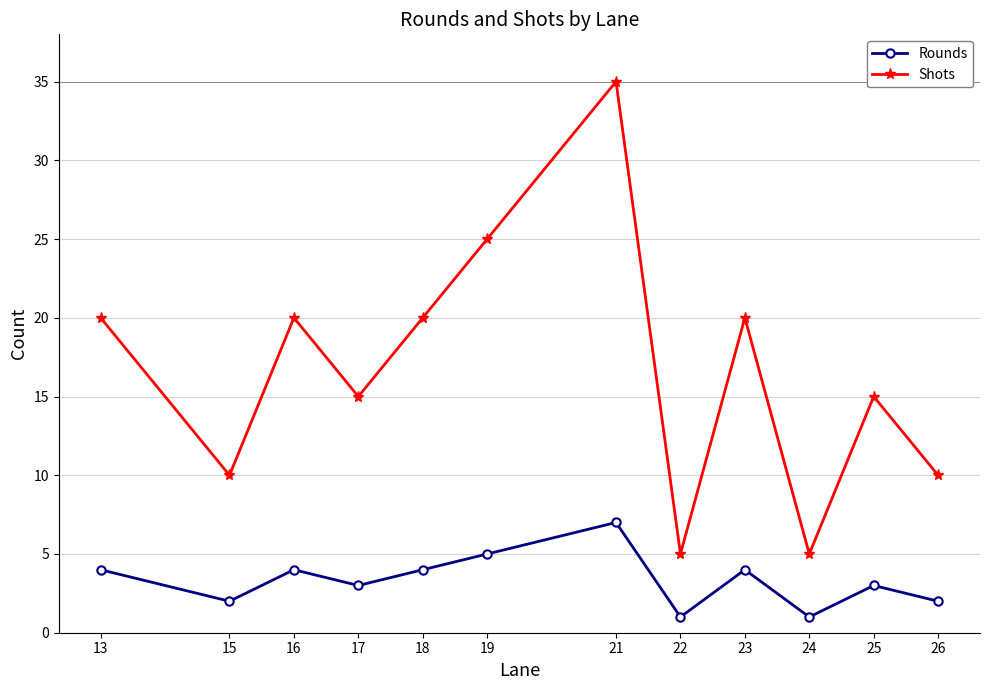

What is the difference between the second highest and minimum values in the Shots series?

20